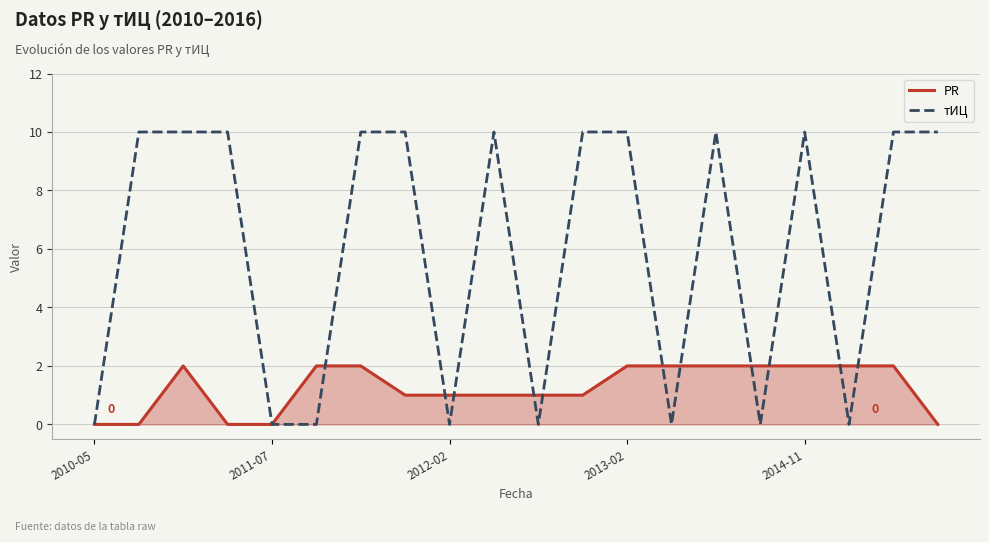

Which series has the widest spread of values?

тИЦ